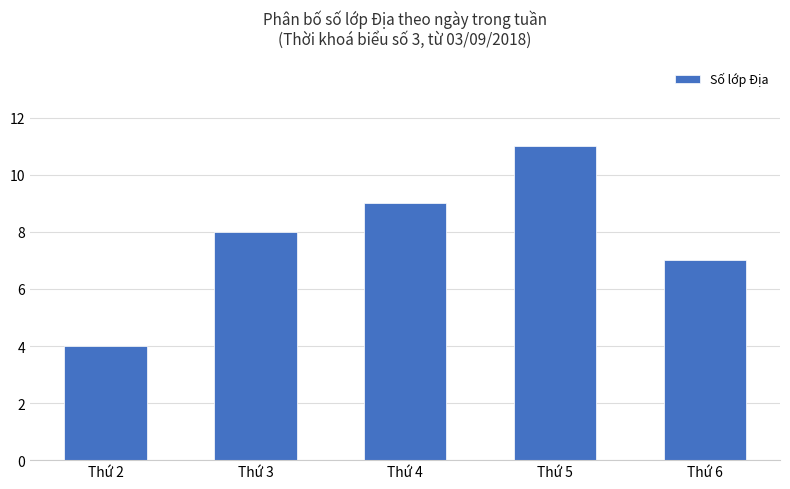

What is the difference between the maximum and minimum values?

7